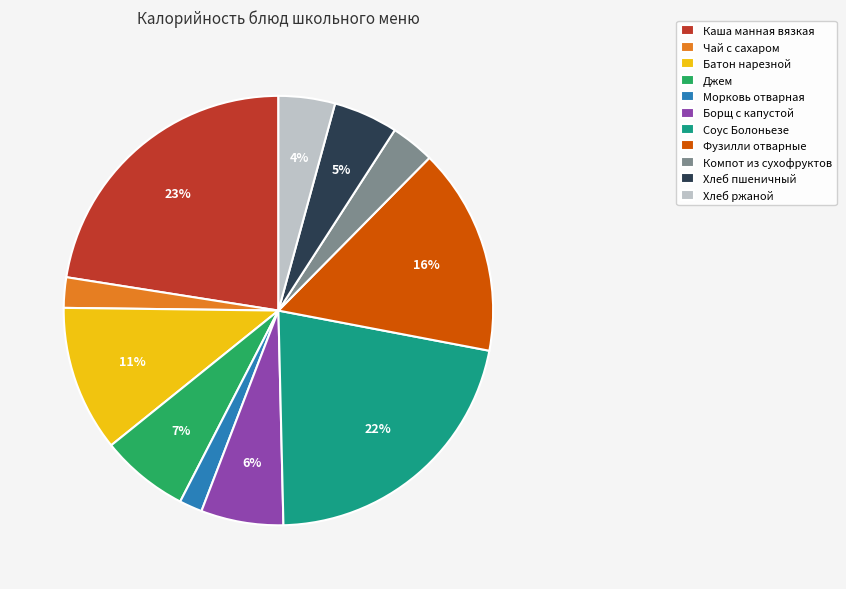

Does Джем account for over 50% of the chart?

No